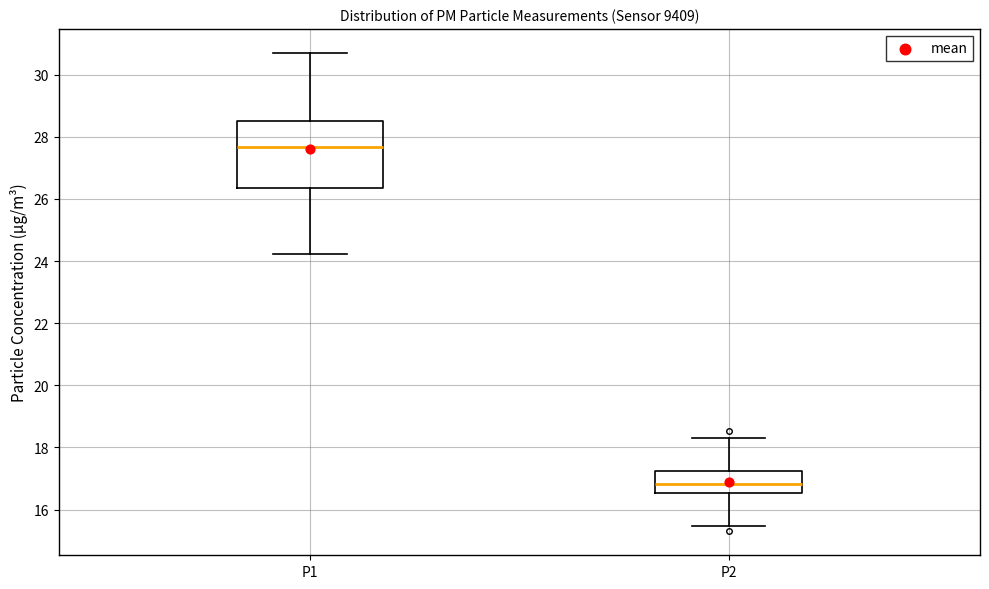

Which box is the tallest, from its lower edge to its upper edge?

P1